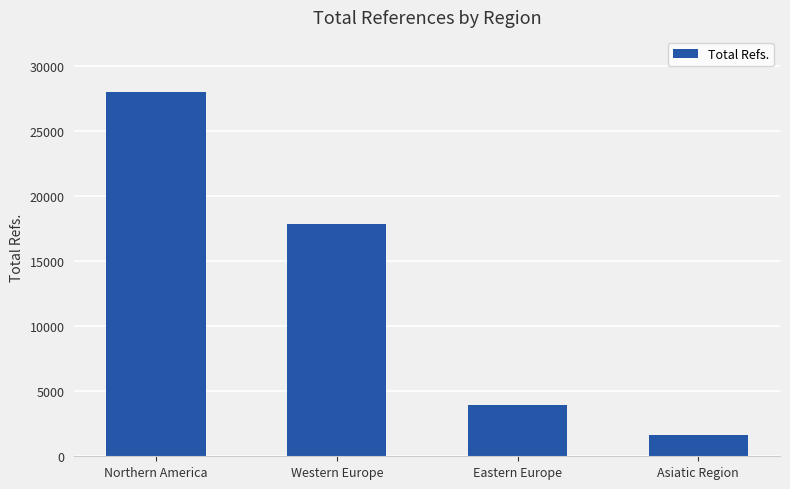

What is the sum of the values at Asiatic Region and Western Europe?

19445